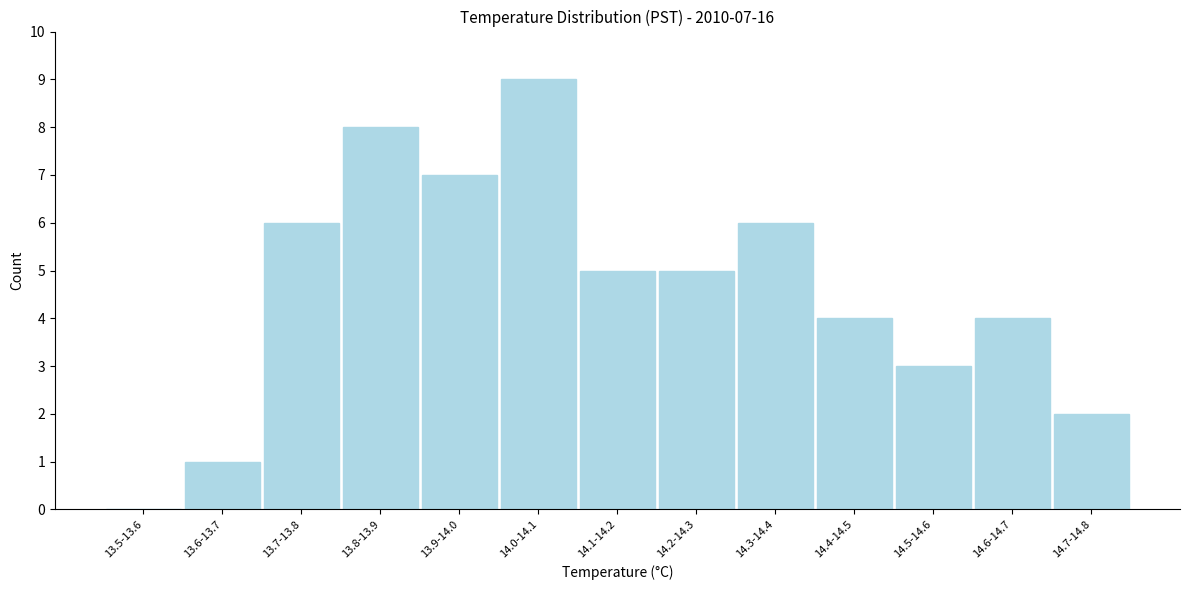

Reading left to right, extract all data points from this chart.

13.5-13.6=0	13.6-13.7=1	13.7-13.8=6	13.8-13.9=8	13.9-14.0=7	14.0-14.1=9	14.1-14.2=5	14.2-14.3=5	14.3-14.4=6	14.4-14.5=4	14.5-14.6=3	14.6-14.7=4	14.7-14.8=2